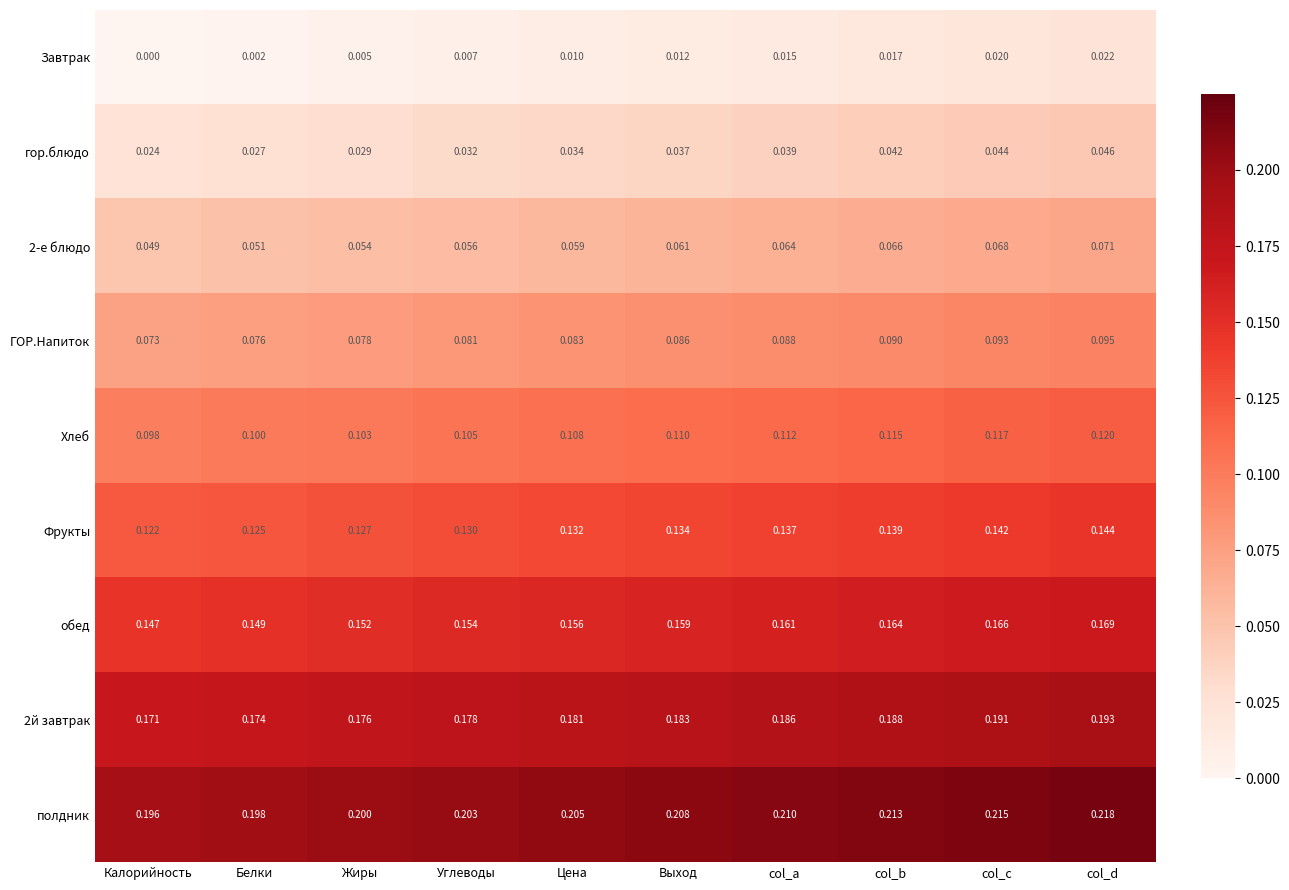

At which category does the chart reach its peak across all series?

col_d